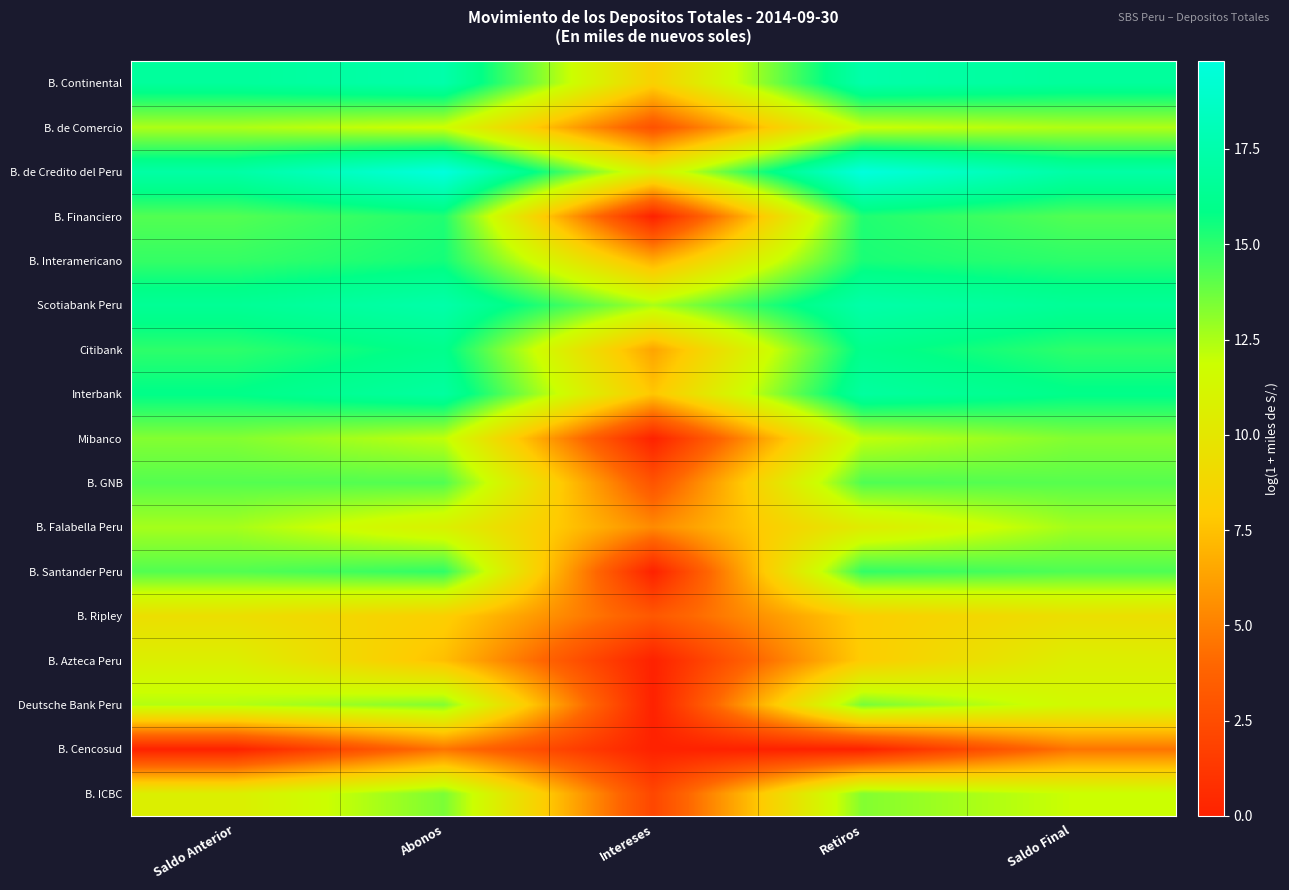

Which series has the largest total across all categories?

B. de Credito del Peru